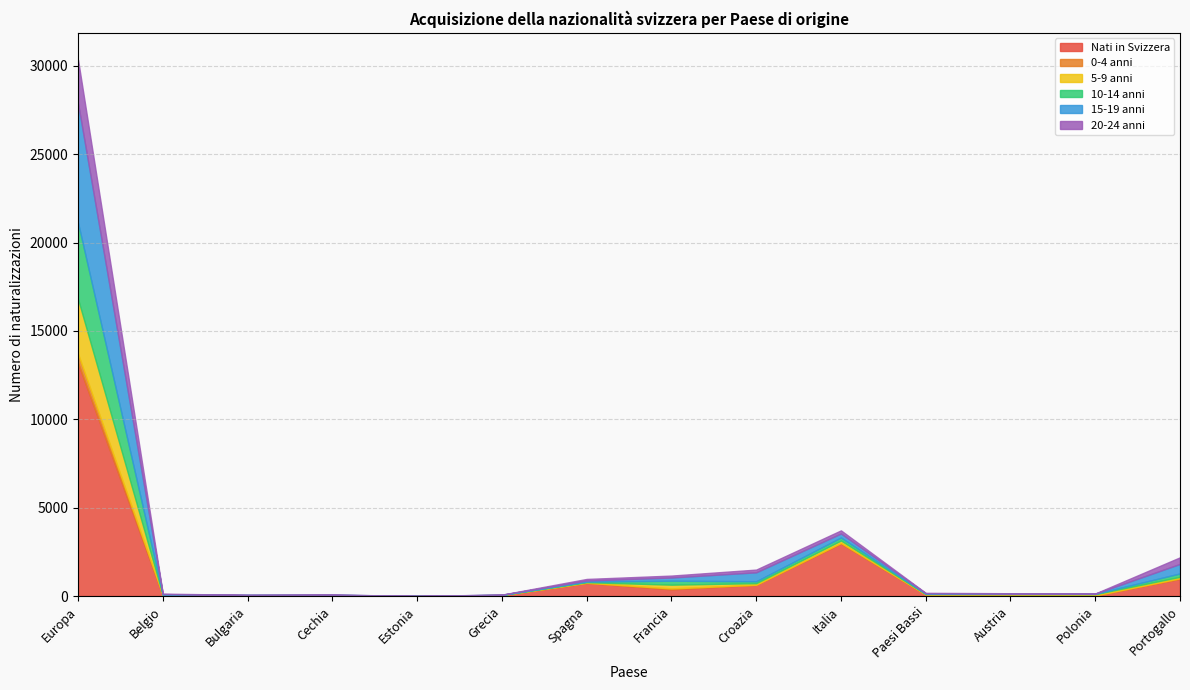

Reading right to left, transcribe all the data shown in this chart.

Nati in Svizzera: 977	27	84	81	2971	635	380	740	44	5	8	3	38	13186
0-4 anni: 25	6	4	4	33	2	50	9	3	0	1	4	5	517
5-9 anni: 85	74	21	26	138	89	212	32	10	5	41	34	17	3107
10-14 anni: 192	15	22	16	171	108	224	33	6	0	13	16	20	4316
15-19 anni: 538	14	18	32	225	507	181	62	10	0	12	7	28	6753
20-24 anni: 374	7	8	21	177	154	109	90	5	0	3	1	27	2472